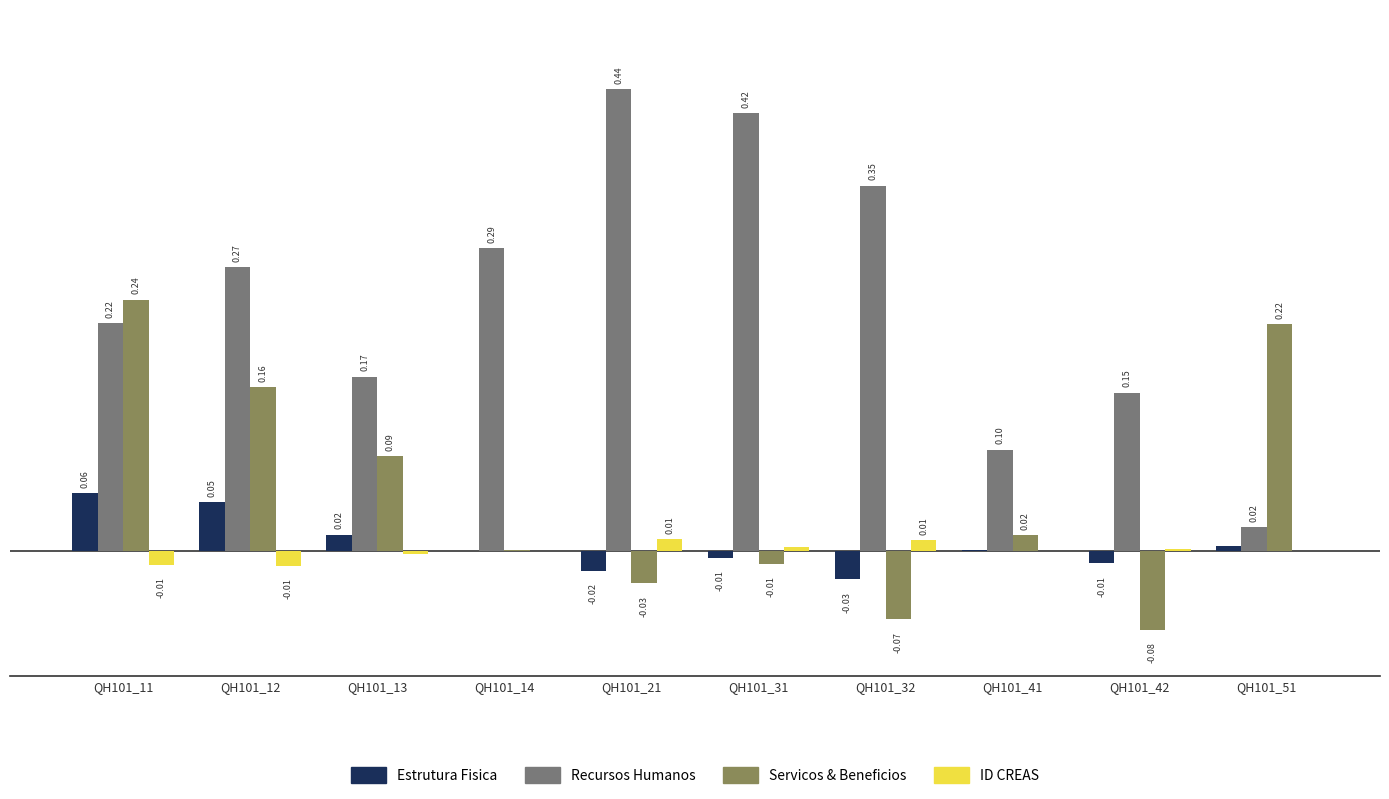

At which category is the sum across all series the highest?

QH101_11